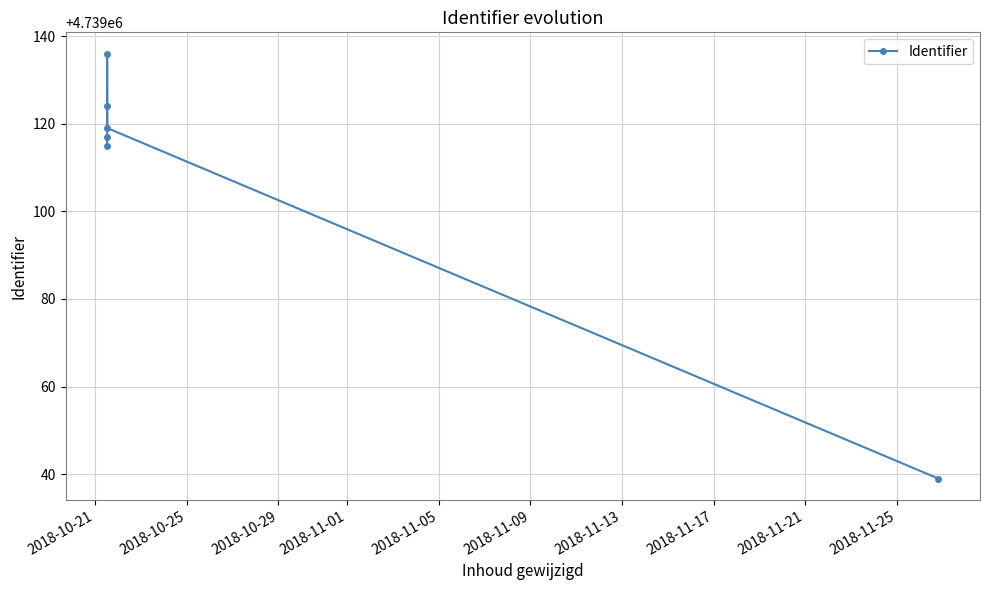

What is the minimum value shown in the chart?

4739039